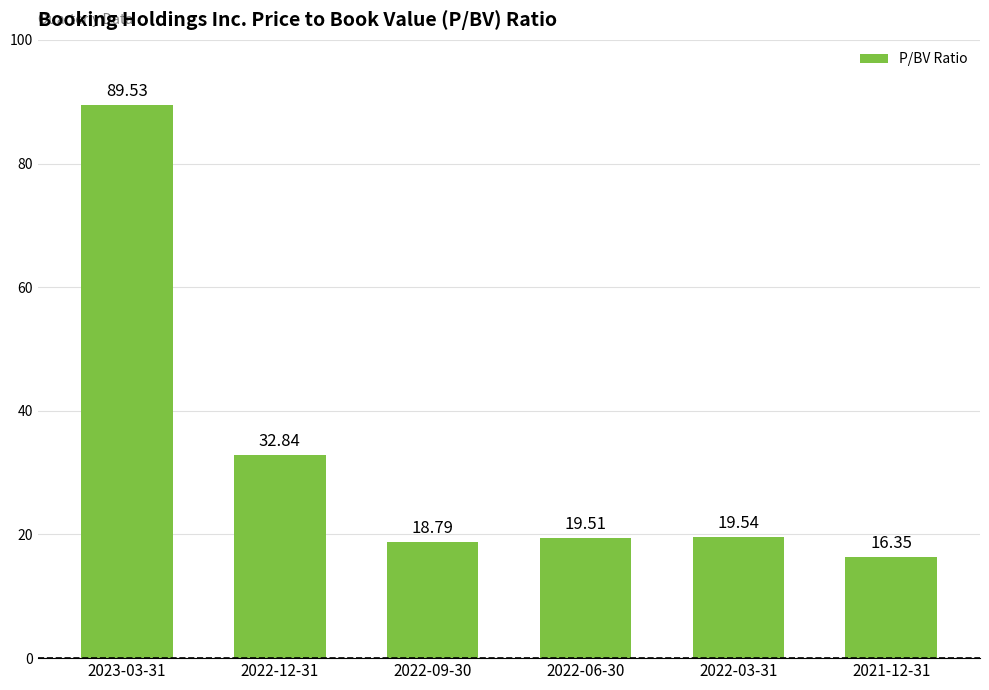

Which has a higher value, 2022-09-30 or 2022-03-31?

2022-03-31